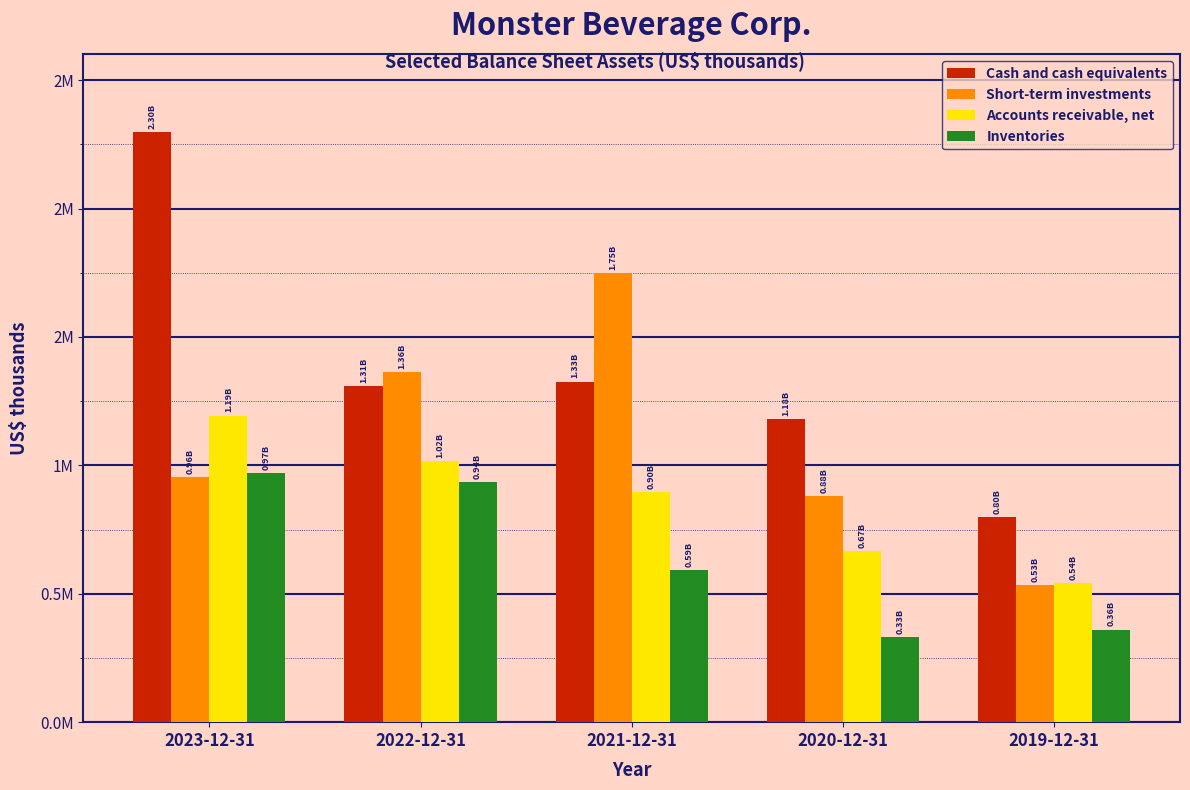

What are all the series names shown in the legend?

Cash and cash equivalents, Short-term investments, Accounts receivable, net, Inventories